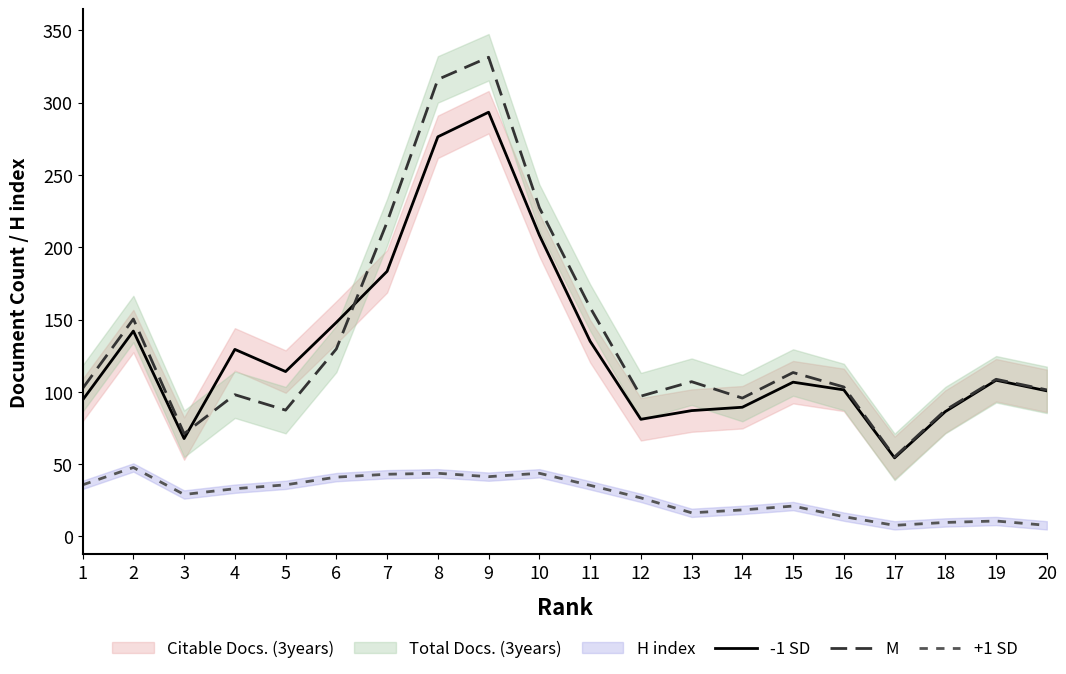

What is the value of the +1 SD point at the 7th from the left?

43.0